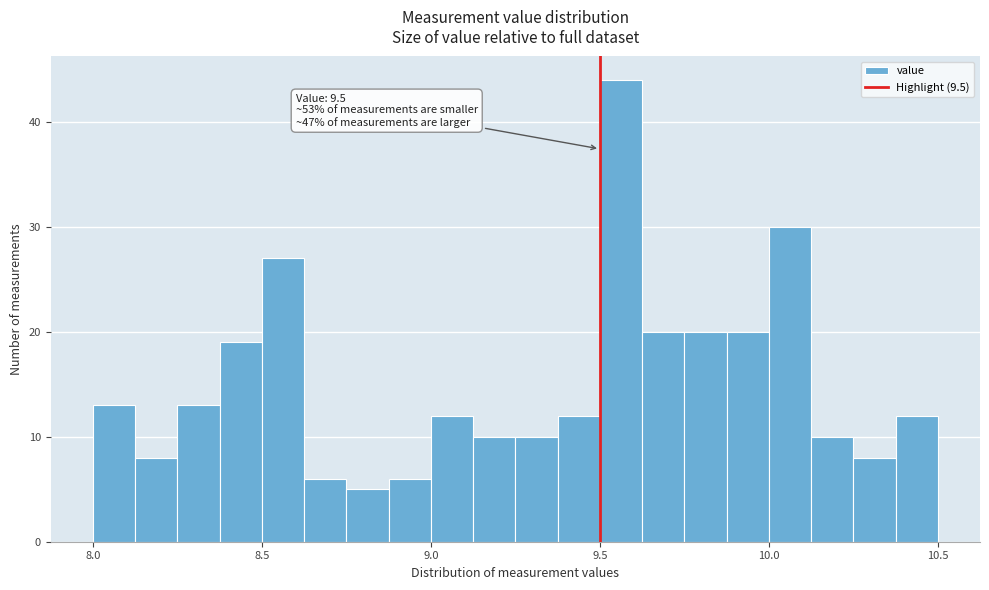

Read against the x-axis, roughly where is the centre of the tallest bar?

9.55